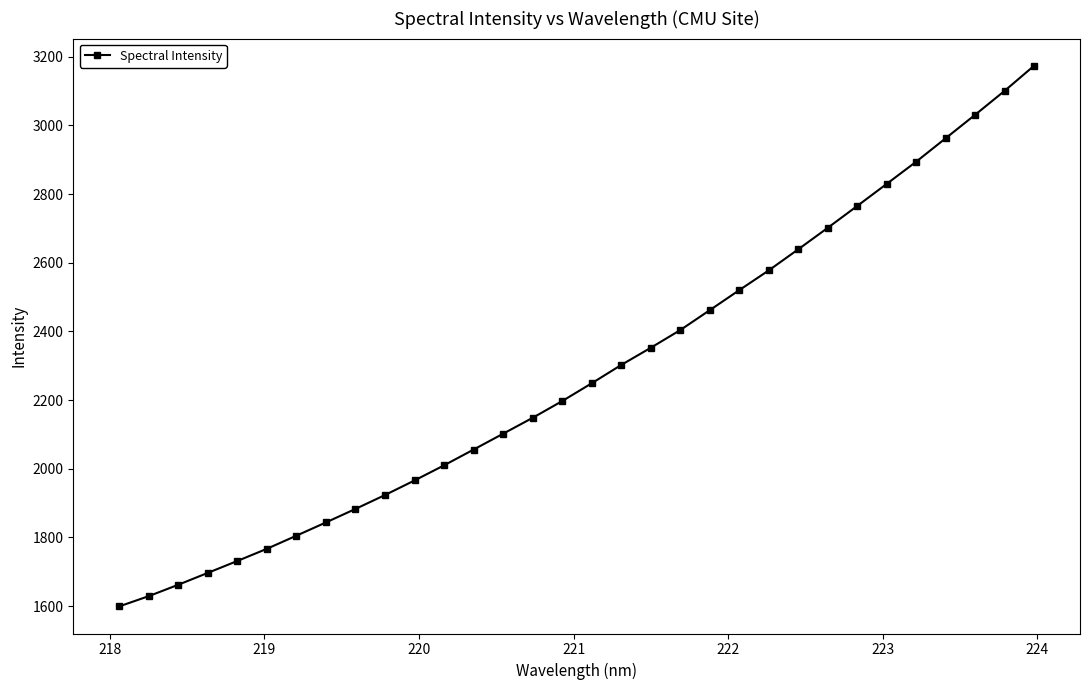

How many lines are shown in the chart?

1